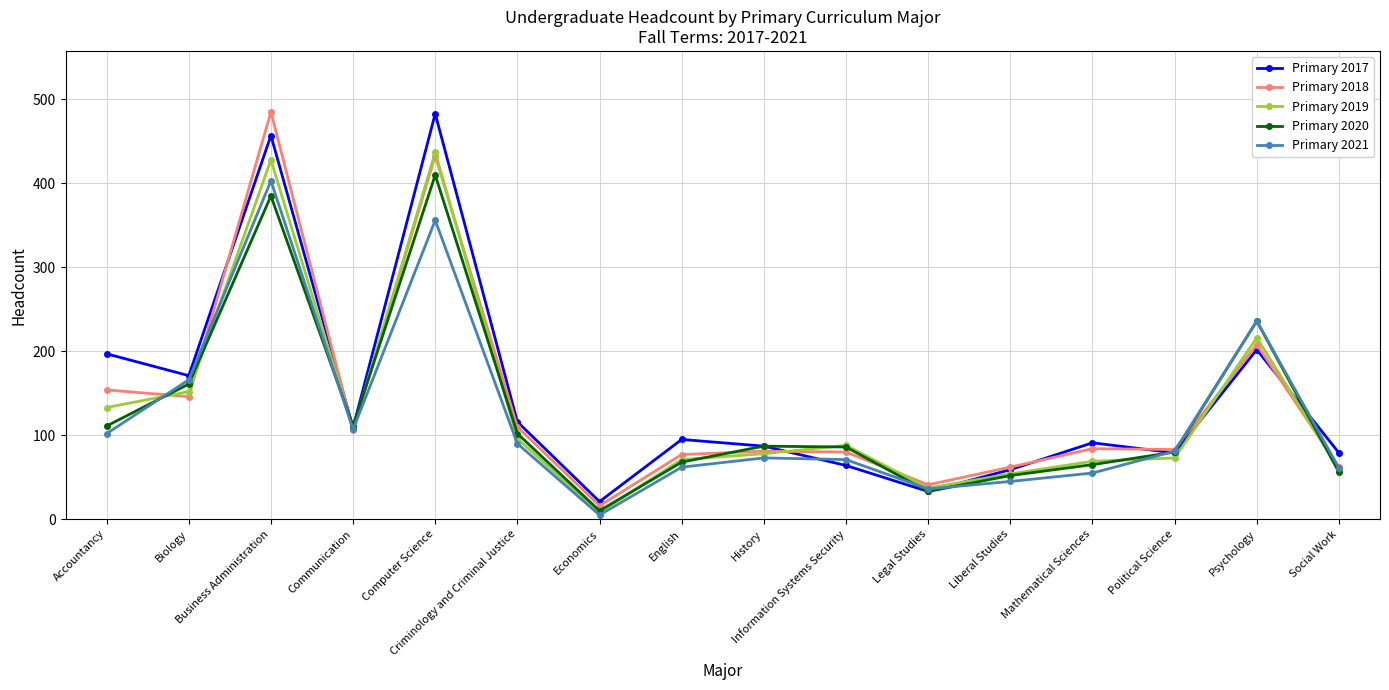

Is this an area chart (filled region under the line)?

No